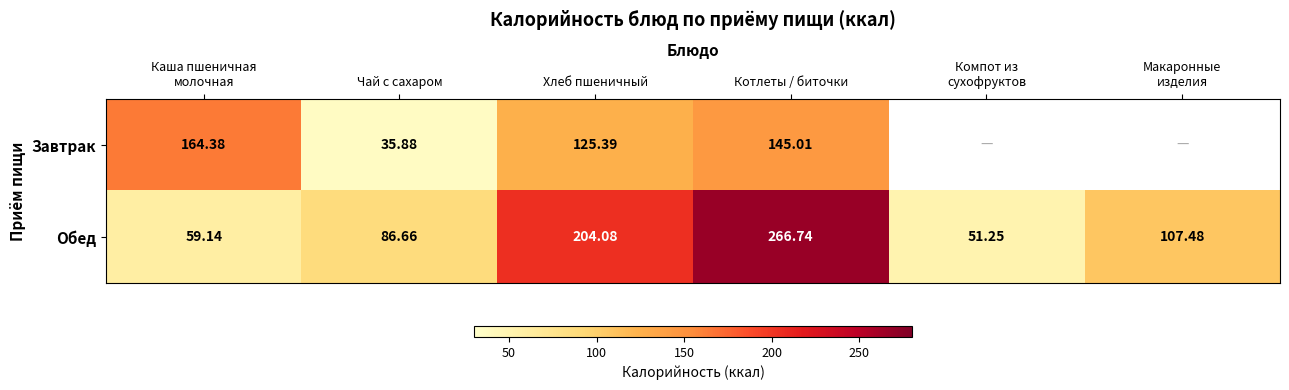

At Чай с сахаром, list the series in order from largest to smallest.

Обед, Завтрак